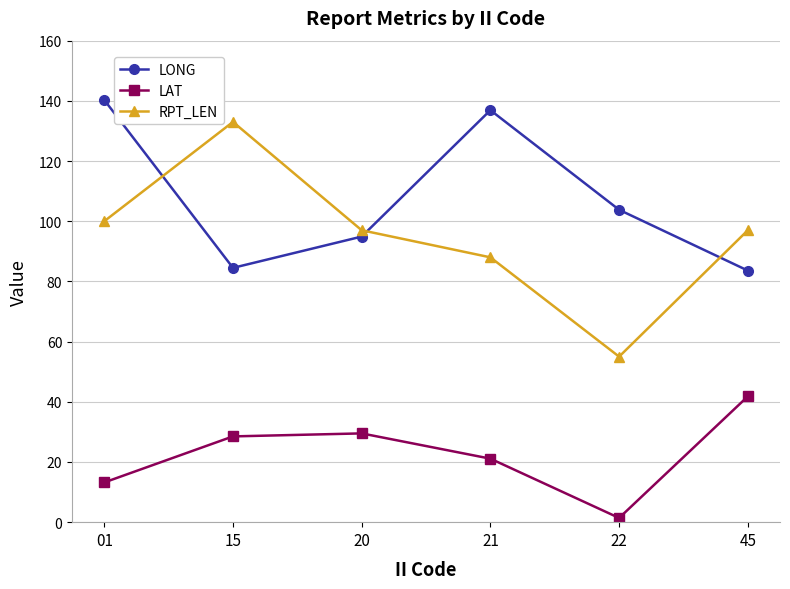

What is the smallest value displayed?

1.4